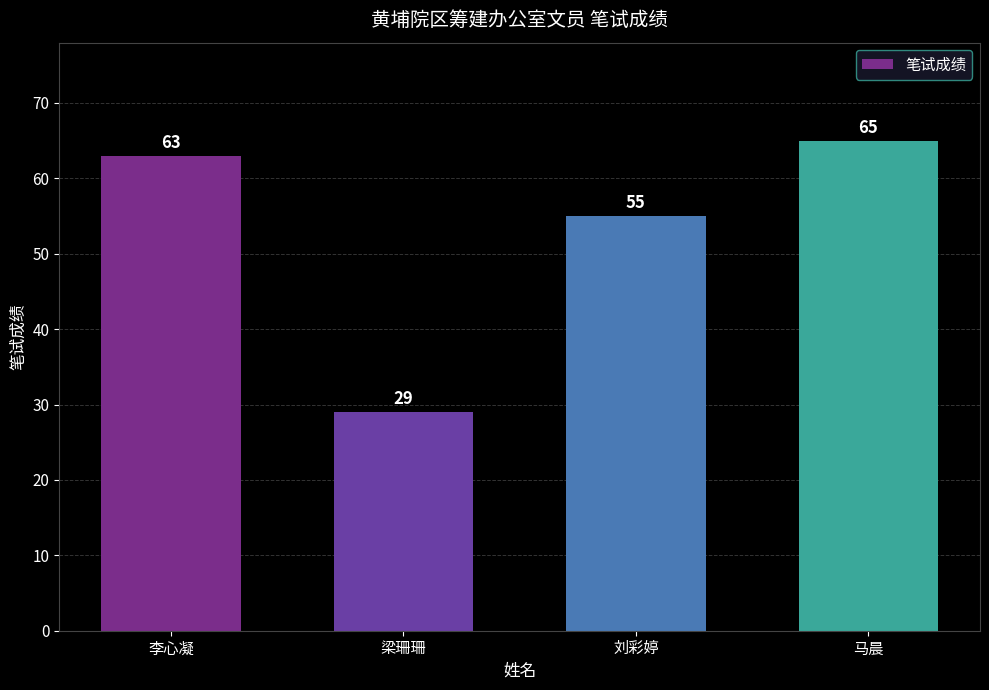

The chart shows a value of 111 at 李心凝. True or false?

False